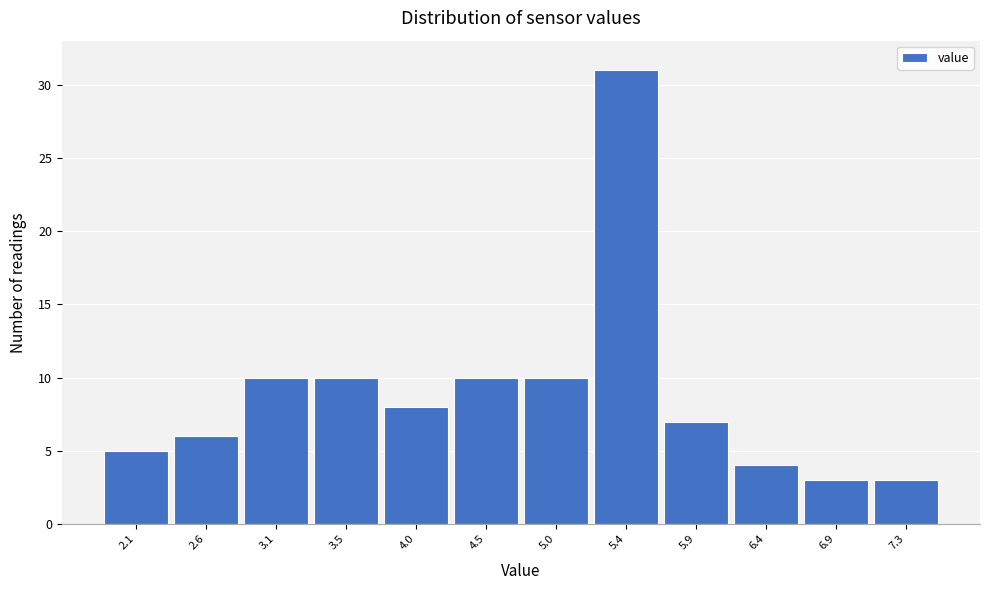

Reading left to right, what are all the values shown in this chart?

2.1=5	2.6=6	3.1=10	3.5=10	4.0=8	4.5=10	5.0=10	5.4=31	5.9=7	6.4=4	6.9=3	7.3=3